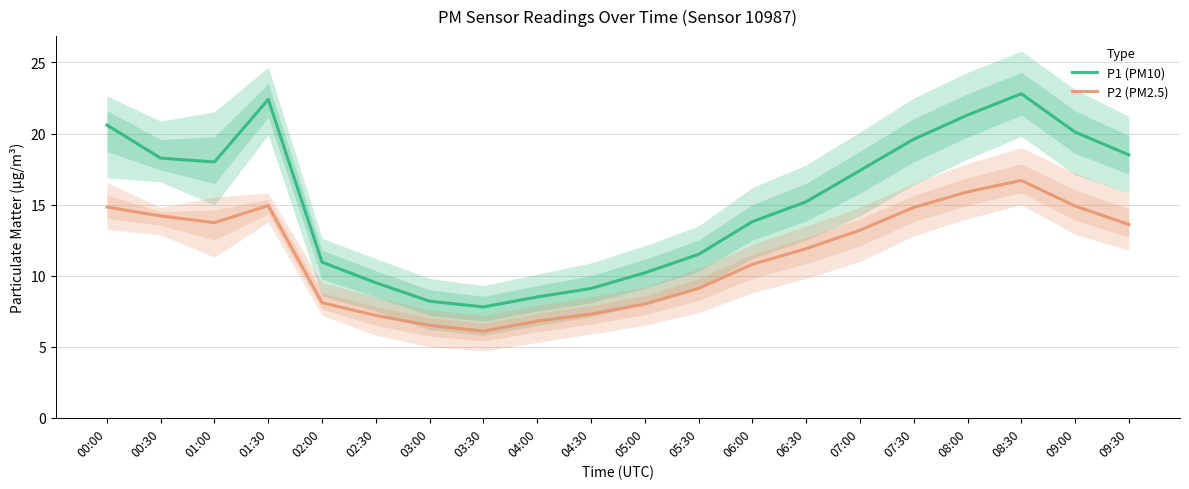

In P1 (PM10), how many points are higher than both neighbors (excluding endpoints)?

2